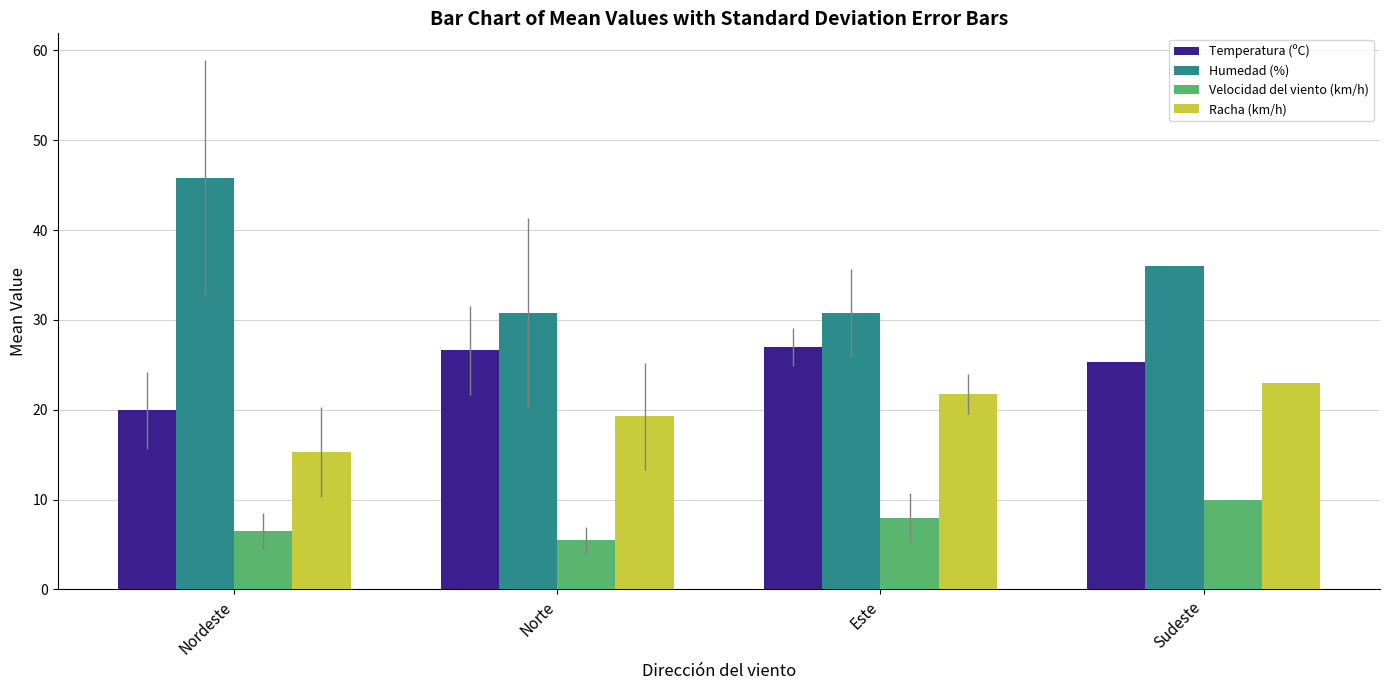

Between Nordeste and Este, which series saw the biggest shift?

Humedad (%)